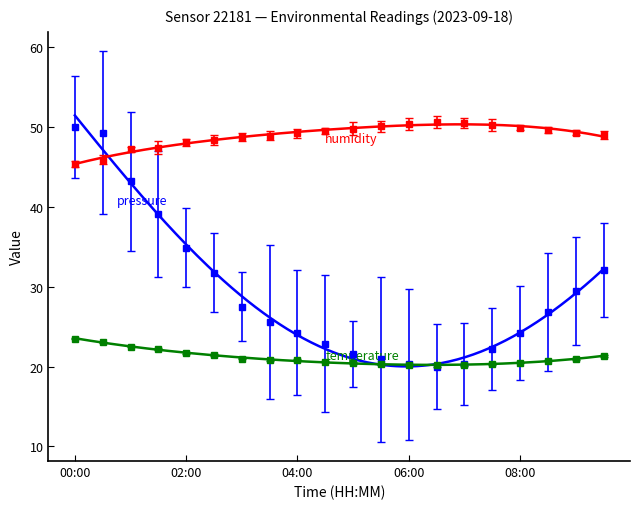

What is the difference between the pressure values at 09:00 and 05:30?

8.5